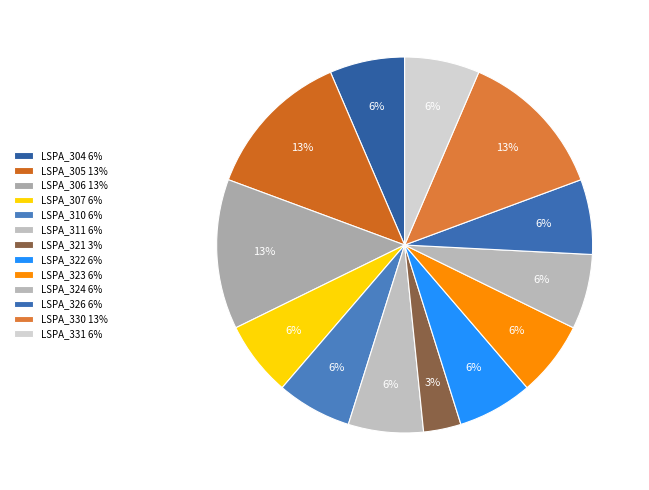

Which category has the smallest portion of the pie?

LSPA_321